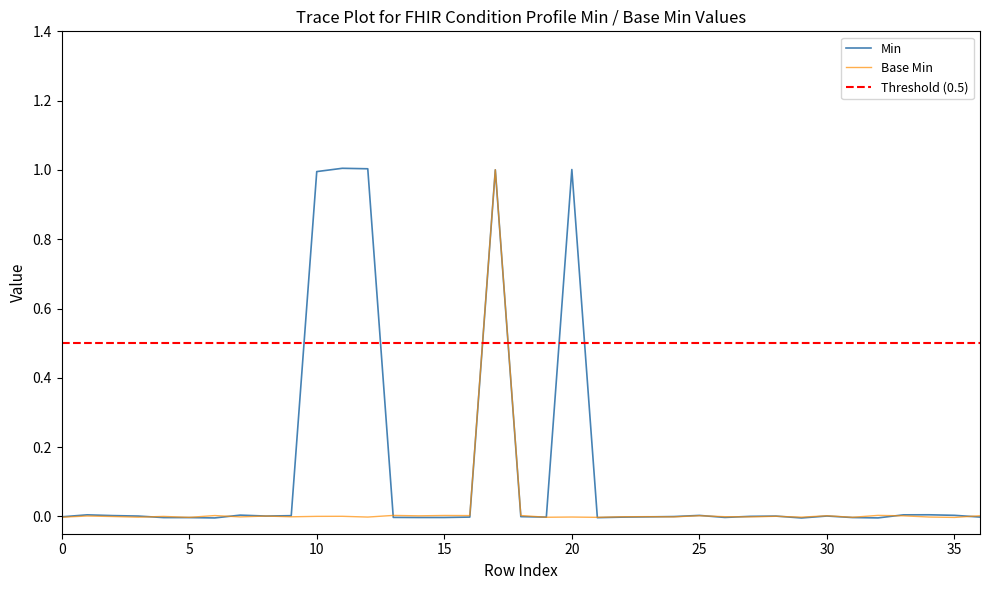

At how many categories does at least one series exceed 0?

26